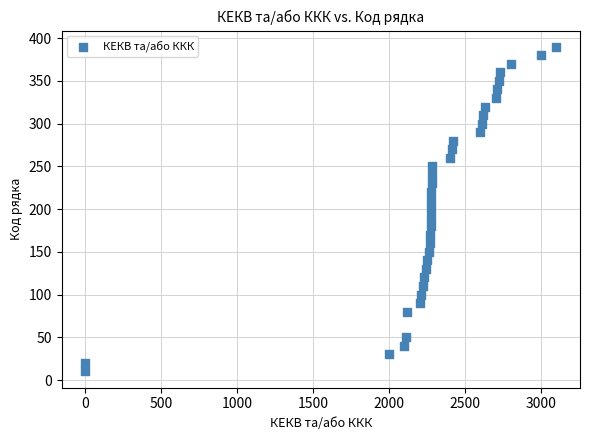

What is the range of Y values (max minus min)?

380